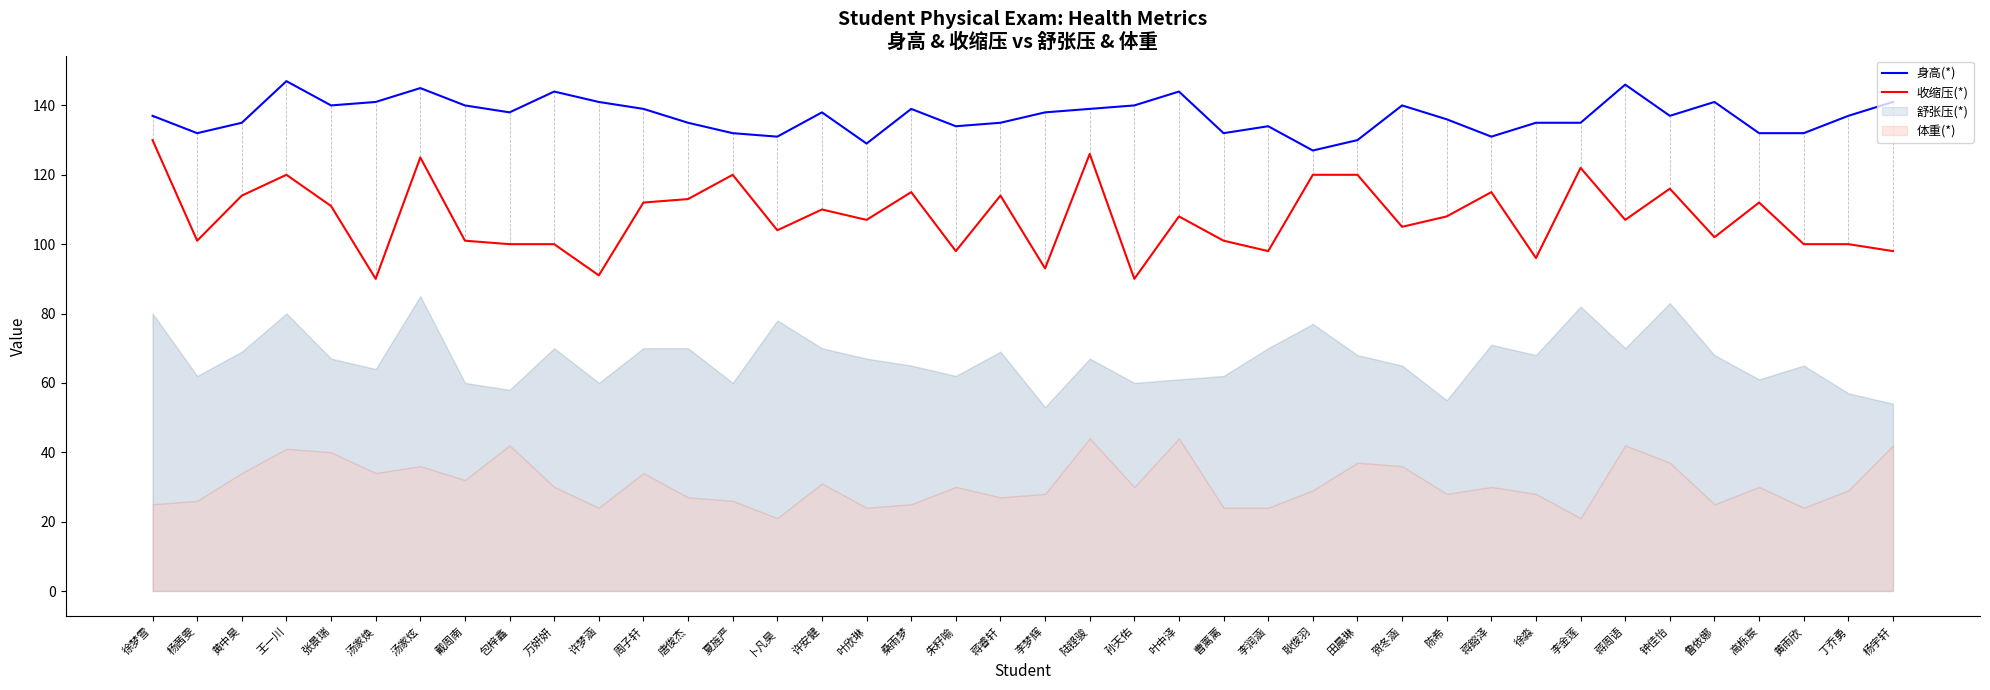

How many interior local peaks does the 身高(*) series have?

10